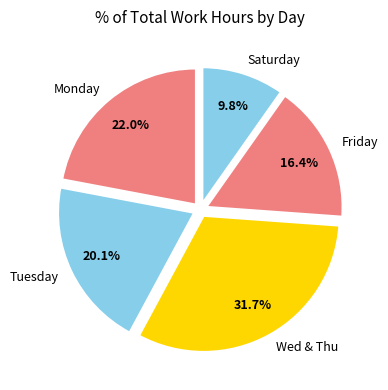

To the nearest percent, what is the average slice percentage?

20%